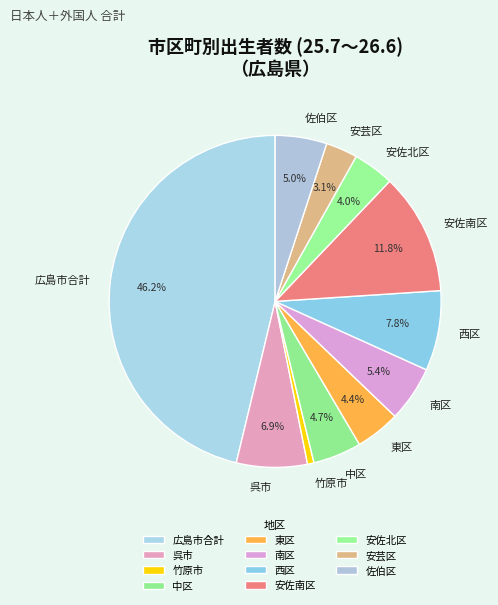

To the nearest percent, what portion does 呉市 represent?

7%